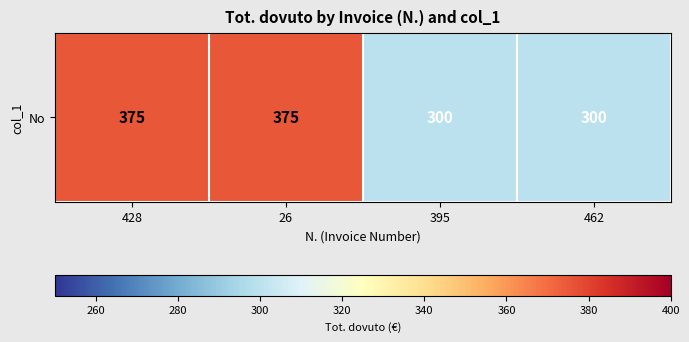

What is the difference between the maximum and minimum values?

75